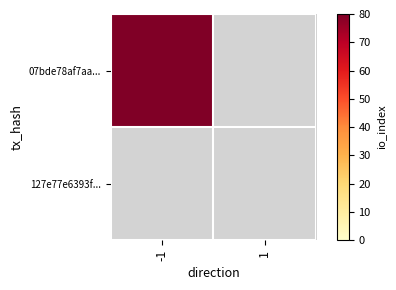

List the series in order of their peak value, lowest first.

127e77e6393f3fd88395d2d89f3eae49b6f3e51, 07bde78af7aa9f5dd62e37cb505a5040d2ffad0